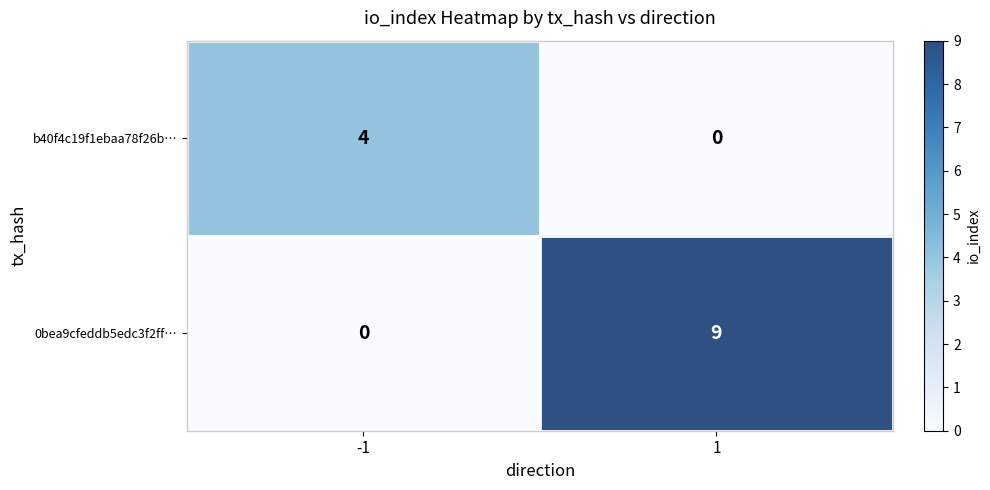

Which series has the largest total across all categories?

0bea9cfeddb5edc3f2ff…